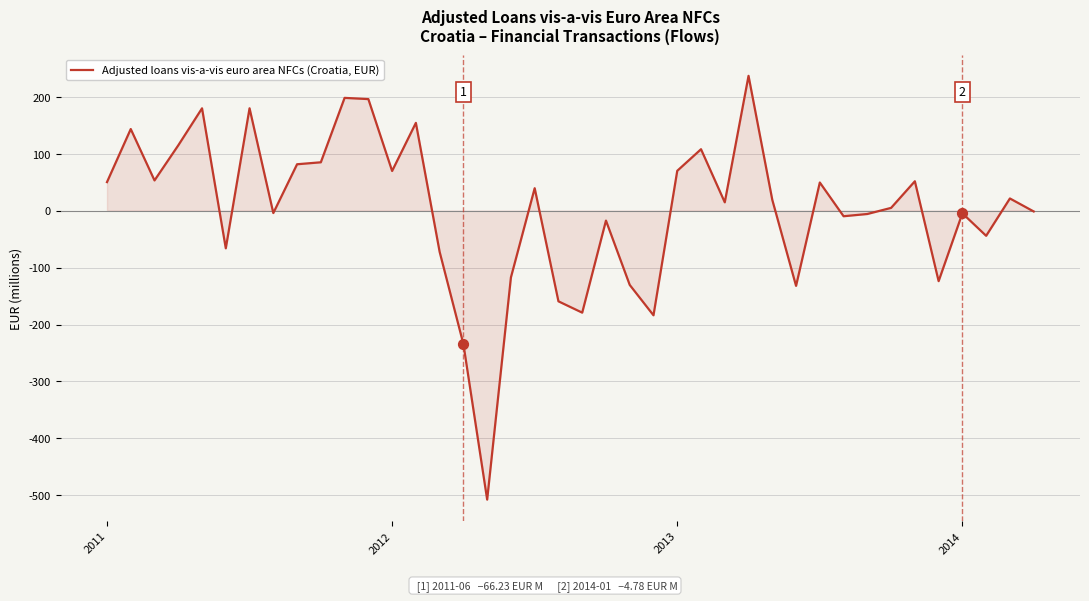

What is the maximum value shown in the chart?

236.6